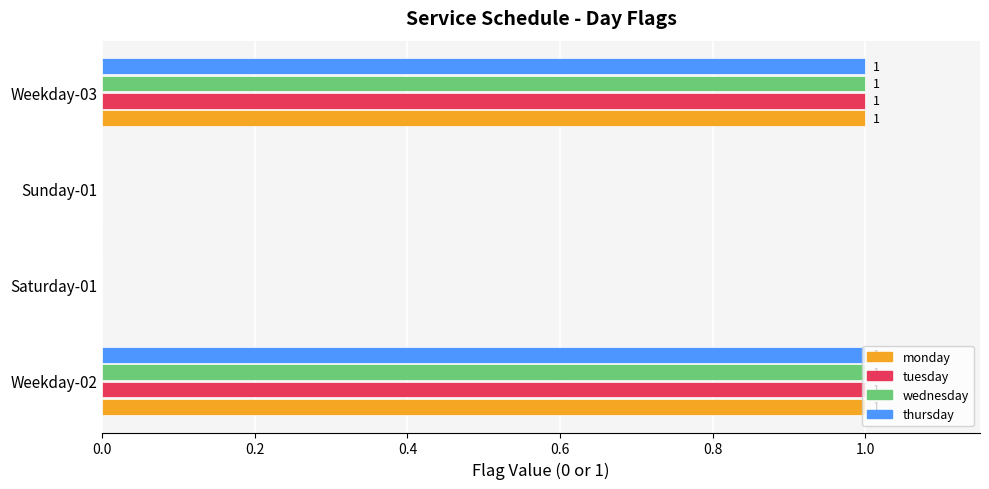

The wednesday series shows 0 at Saturday-01. True or false?

True